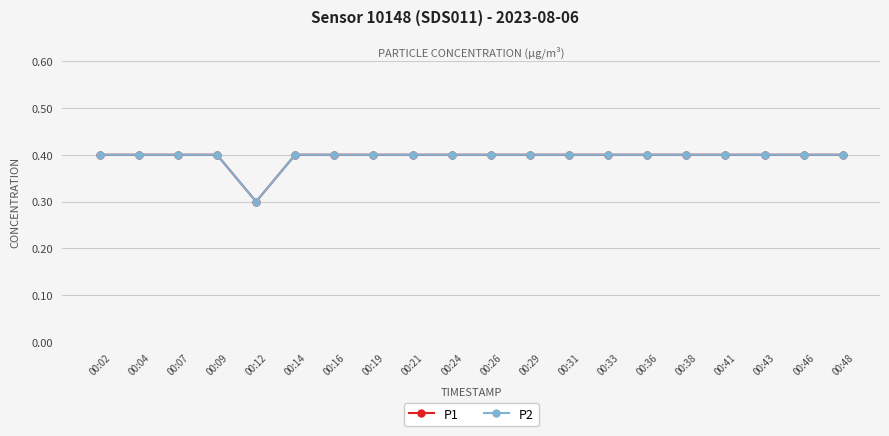

Does the chart have visible grid lines?

Yes